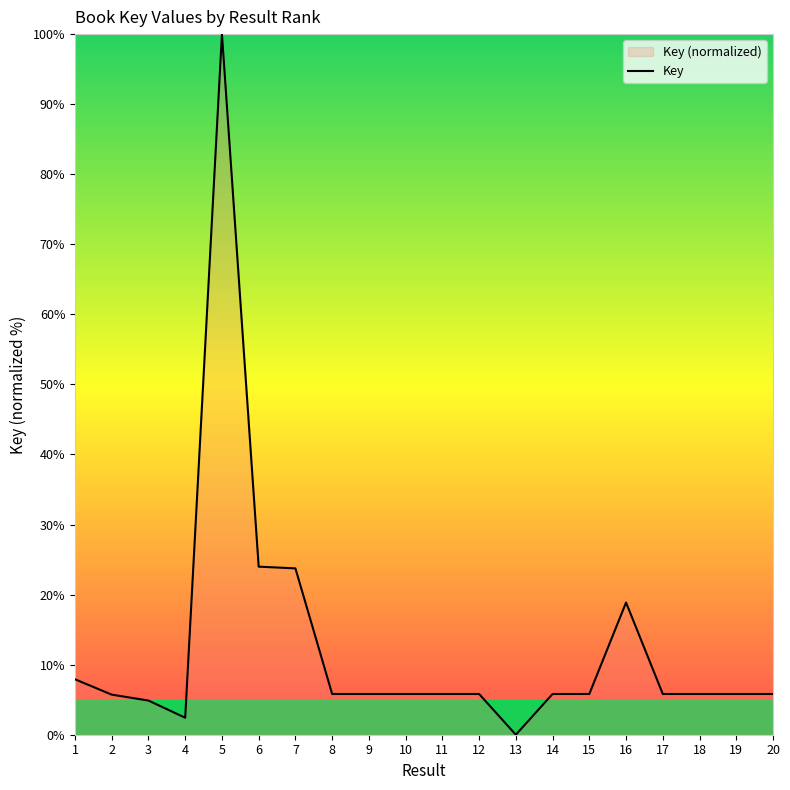

What is the greatest value displayed?

100.0